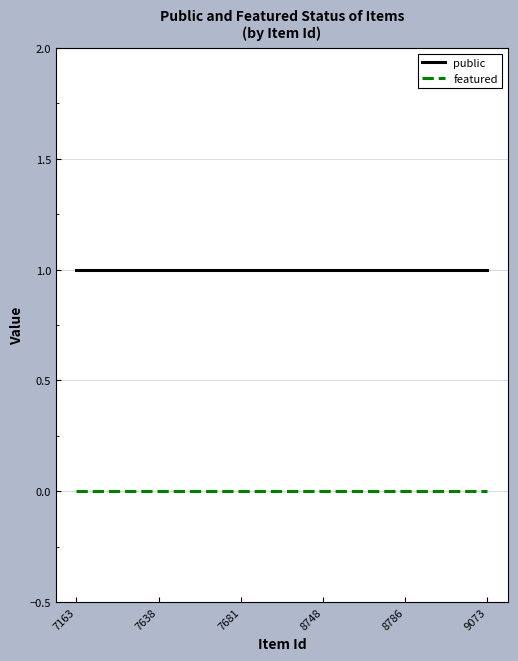

How many lines are shown in the chart?

2